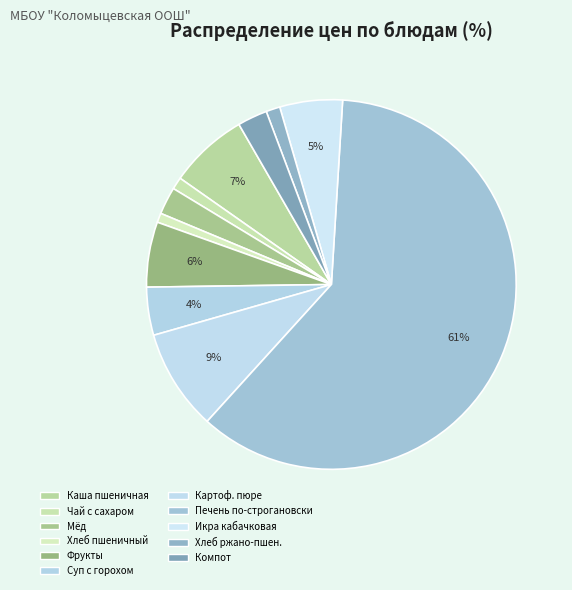

How many segments does this pie chart have?

11